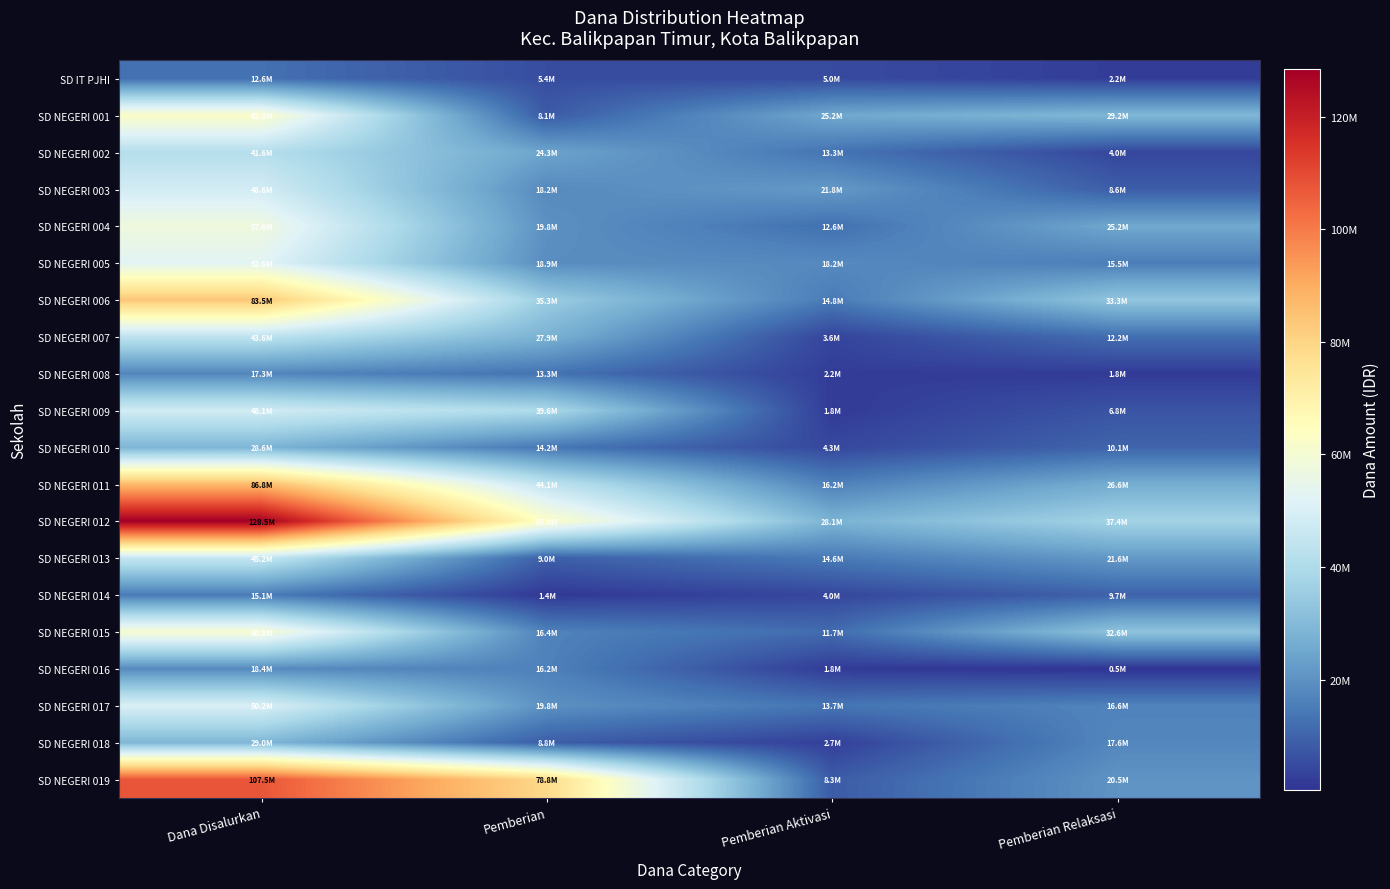

Reading left to right, list all the values displayed in this chart.

SD IT PJHI: Dana Disalurkan=12600000	Pemberian=5400000	Pemberian Aktivasi=4950000	Pemberian Relaksasi=2250000
SD NEGERI 001: Dana Disalurkan=62550000	Pemberian=8100000	Pemberian Aktivasi=25200000	Pemberian Relaksasi=29250000
SD NEGERI 002: Dana Disalurkan=41625000	Pemberian=24300000	Pemberian Aktivasi=13275000	Pemberian Relaksasi=4050000
SD NEGERI 003: Dana Disalurkan=48600000	Pemberian=18225000	Pemberian Aktivasi=21825000	Pemberian Relaksasi=8550000
SD NEGERI 004: Dana Disalurkan=57600000	Pemberian=19800000	Pemberian Aktivasi=12600000	Pemberian Relaksasi=25200000
SD NEGERI 005: Dana Disalurkan=52650000	Pemberian=18900000	Pemberian Aktivasi=18225000	Pemberian Relaksasi=15525000
SD NEGERI 006: Dana Disalurkan=83475000	Pemberian=35325000	Pemberian Aktivasi=14850000	Pemberian Relaksasi=33300000
SD NEGERI 007: Dana Disalurkan=43650000	Pemberian=27900000	Pemberian Aktivasi=3600000	Pemberian Relaksasi=12150000
SD NEGERI 008: Dana Disalurkan=17325000	Pemberian=13275000	Pemberian Aktivasi=2250000	Pemberian Relaksasi=1800000
SD NEGERI 009: Dana Disalurkan=48150000	Pemberian=39600000	Pemberian Aktivasi=1800000	Pemberian Relaksasi=6750000
SD NEGERI 010: Dana Disalurkan=28575000	Pemberian=14175000	Pemberian Aktivasi=4275000	Pemberian Relaksasi=10125000
SD NEGERI 011: Dana Disalurkan=86850000	Pemberian=44100000	Pemberian Aktivasi=16200000	Pemberian Relaksasi=26550000
SD NEGERI 012: Dana Disalurkan=128475000	Pemberian=63000000	Pemberian Aktivasi=28125000	Pemberian Relaksasi=37350000
SD NEGERI 013: Dana Disalurkan=45225000	Pemberian=9000000	Pemberian Aktivasi=14625000	Pemberian Relaksasi=21600000
SD NEGERI 014: Dana Disalurkan=15075000	Pemberian=1350000	Pemberian Aktivasi=4050000	Pemberian Relaksasi=9675000
SD NEGERI 015: Dana Disalurkan=60750000	Pemberian=16425000	Pemberian Aktivasi=11700000	Pemberian Relaksasi=32625000
SD NEGERI 016: Dana Disalurkan=18450000	Pemberian=16200000	Pemberian Aktivasi=1800000	Pemberian Relaksasi=450000
SD NEGERI 017: Dana Disalurkan=50175000	Pemberian=19800000	Pemberian Aktivasi=13725000	Pemberian Relaksasi=16650000
SD NEGERI 018: Dana Disalurkan=29025000	Pemberian=8775000	Pemberian Aktivasi=2700000	Pemberian Relaksasi=17550000
SD NEGERI 019: Dana Disalurkan=107550000	Pemberian=78750000	Pemberian Aktivasi=8325000	Pemberian Relaksasi=20475000